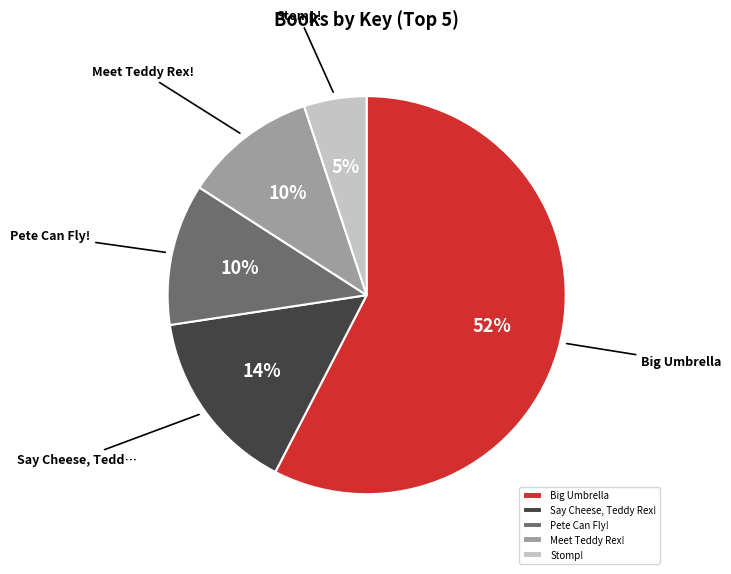

Do Big Umbrella and Meet Teddy Rex! together represent more than half of the pie?

Yes